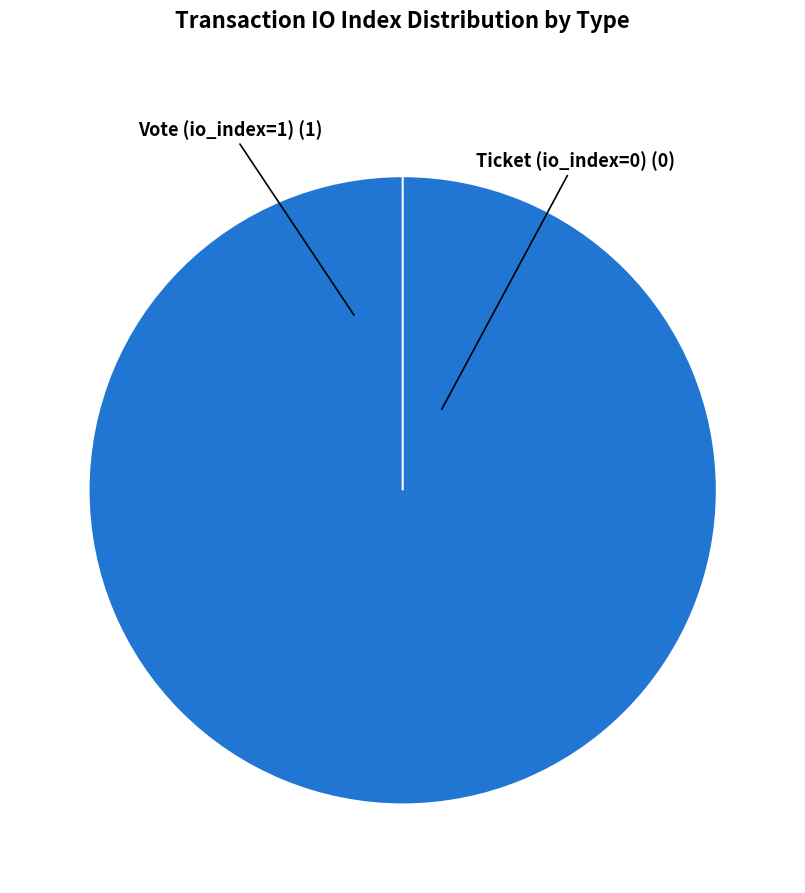

What is the majority slice?

Vote (io_index=1)